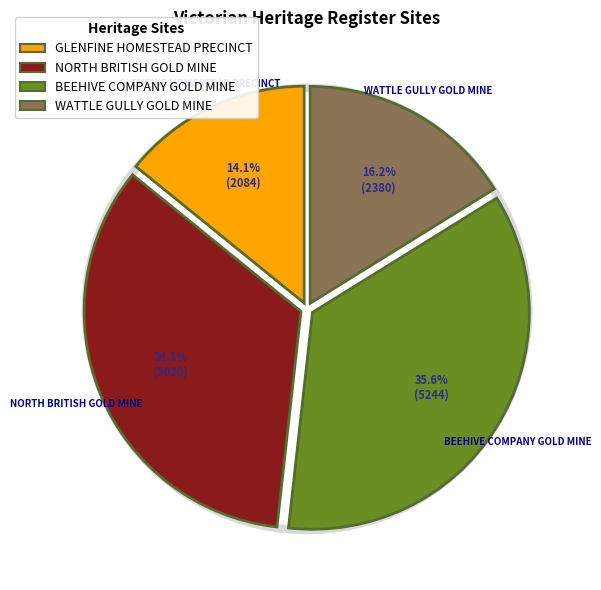

Combined, what portion of the pie is GLENFINE HOMESTEAD PRECINCT and BEEHIVE COMPANY GOLD MINE?

49.8%